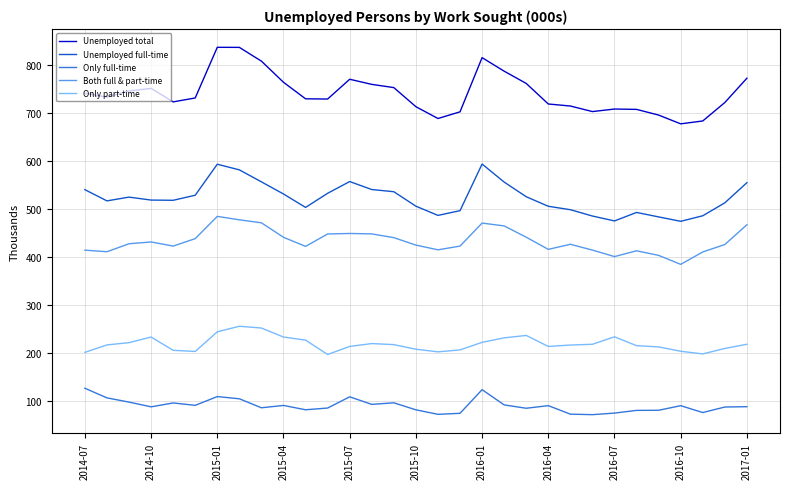

True or false: Unemployed full-time has more than 1 points higher than both neighbors.

True